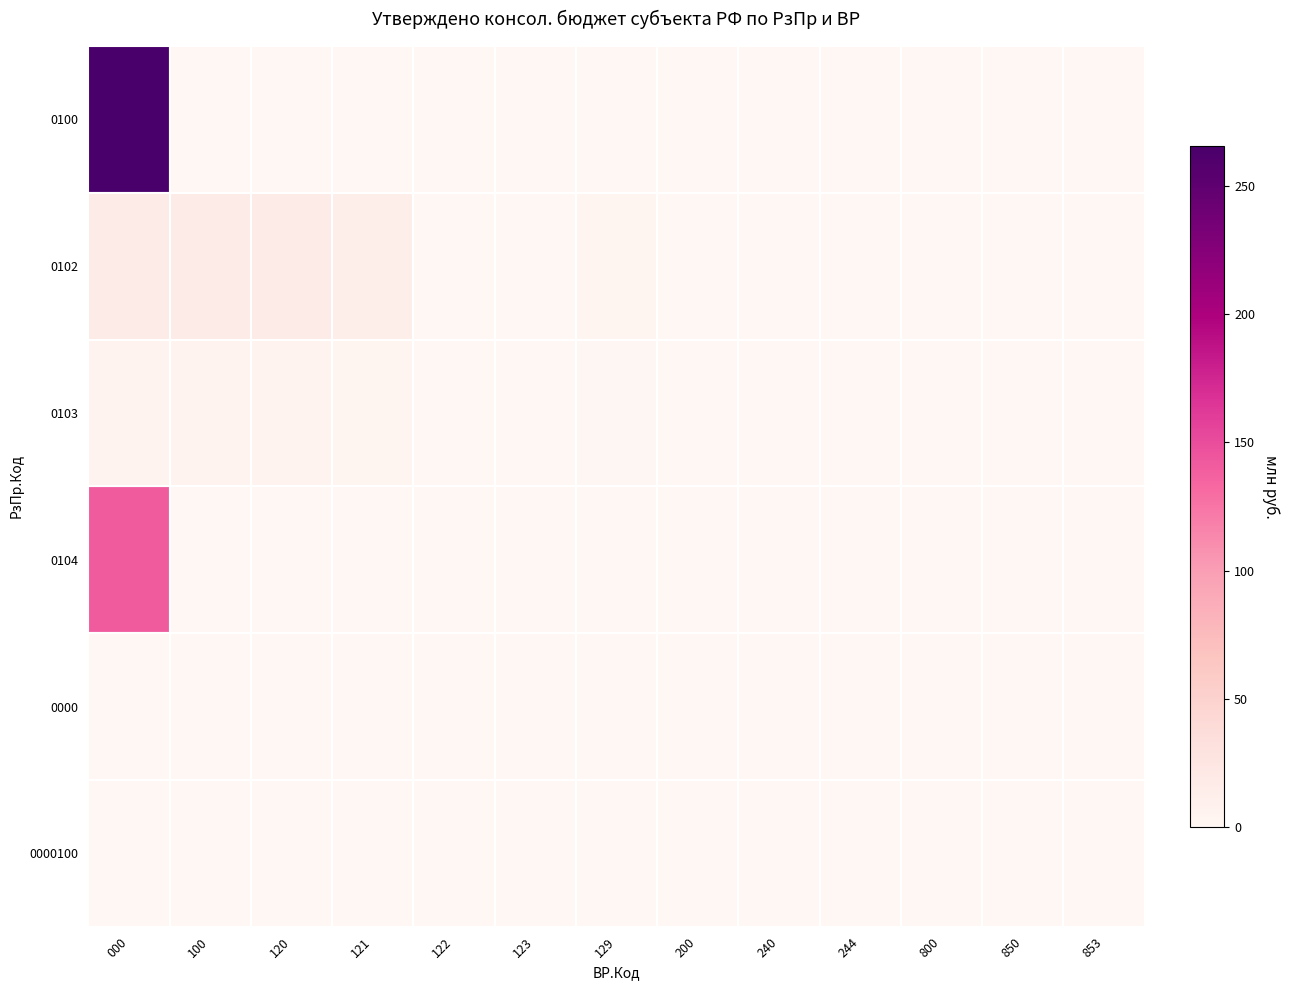

At how many categories does at least one series exceed 27?

1